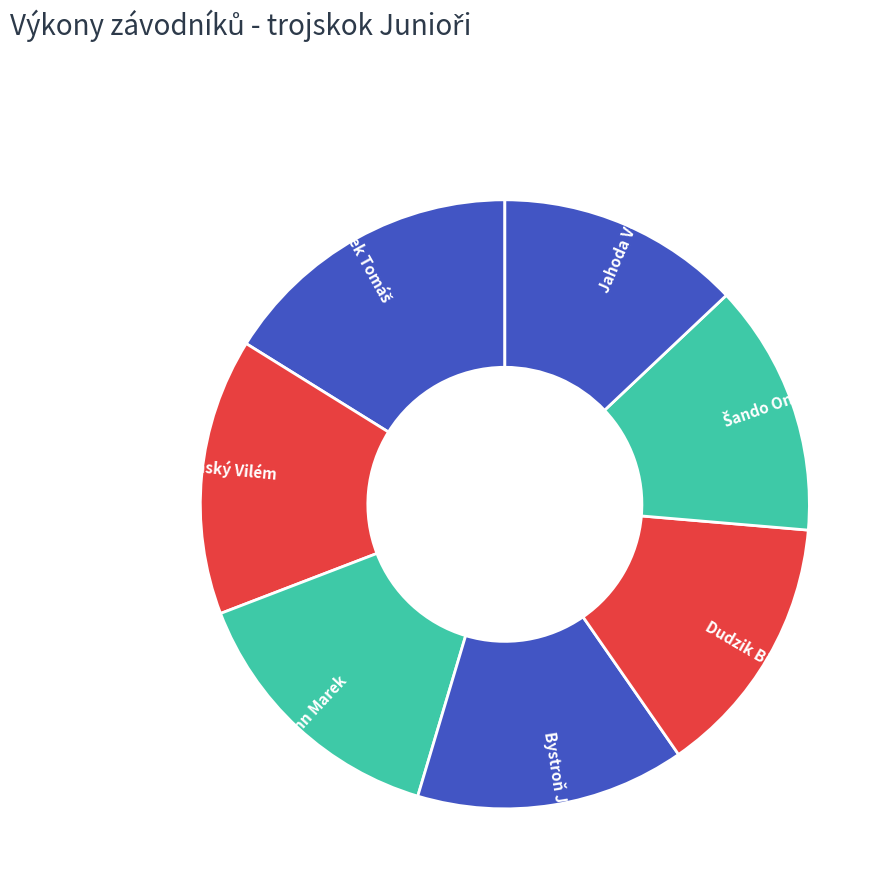

Does any single category account for the majority?

No